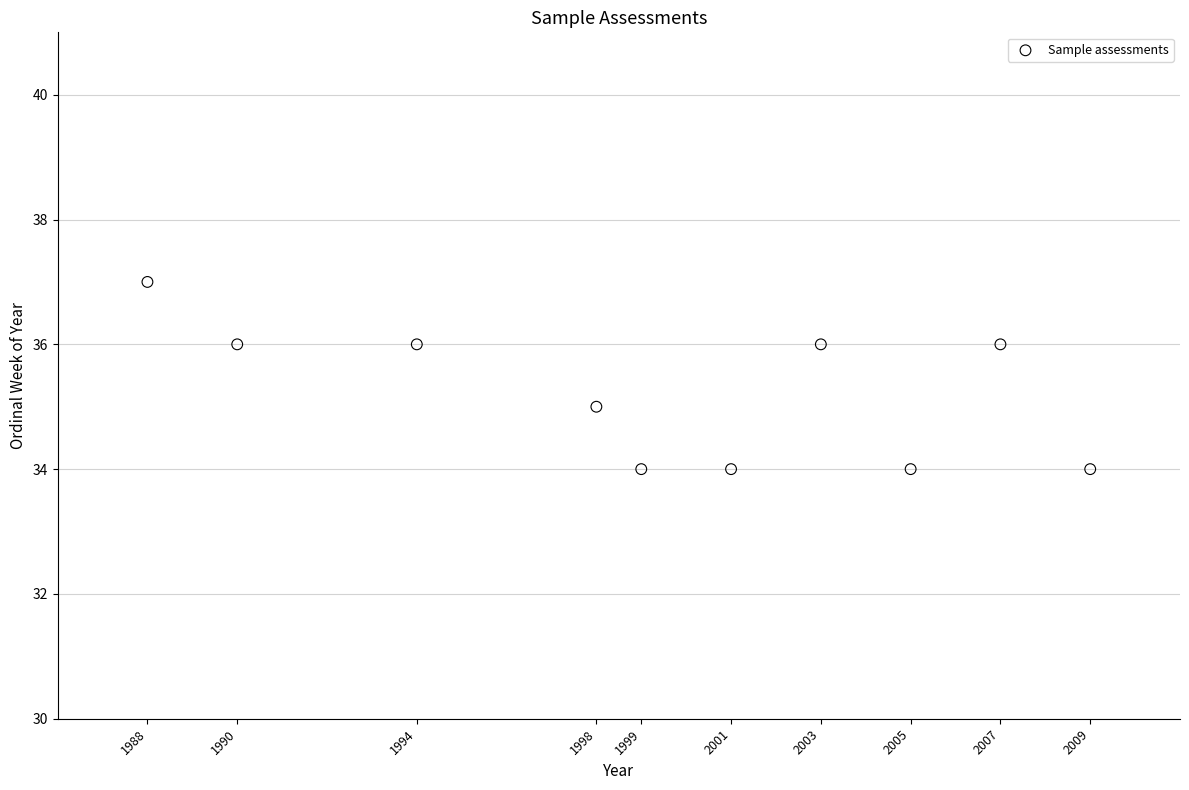

What is the average Y value?

35